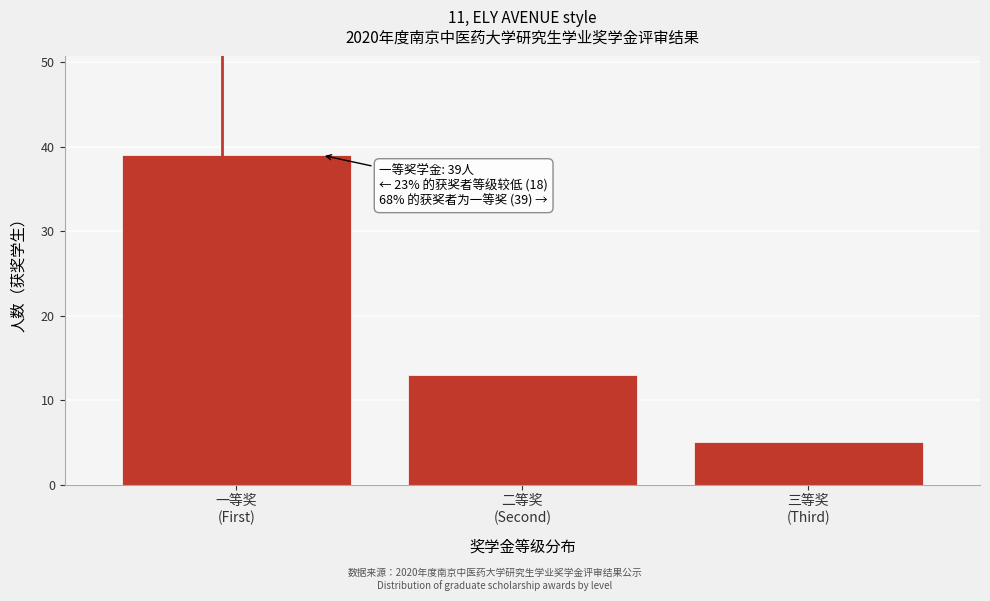

Reading right to left, list all the values displayed in this chart.

5	13	39